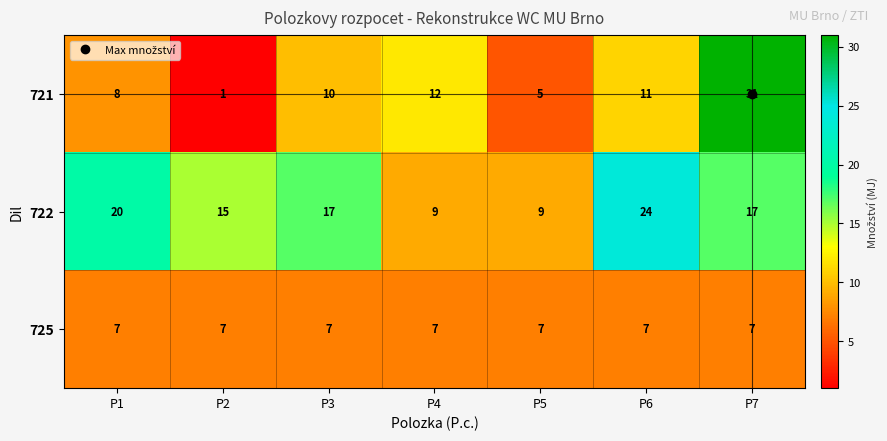

At which category does the chart reach its peak across all series?

P7